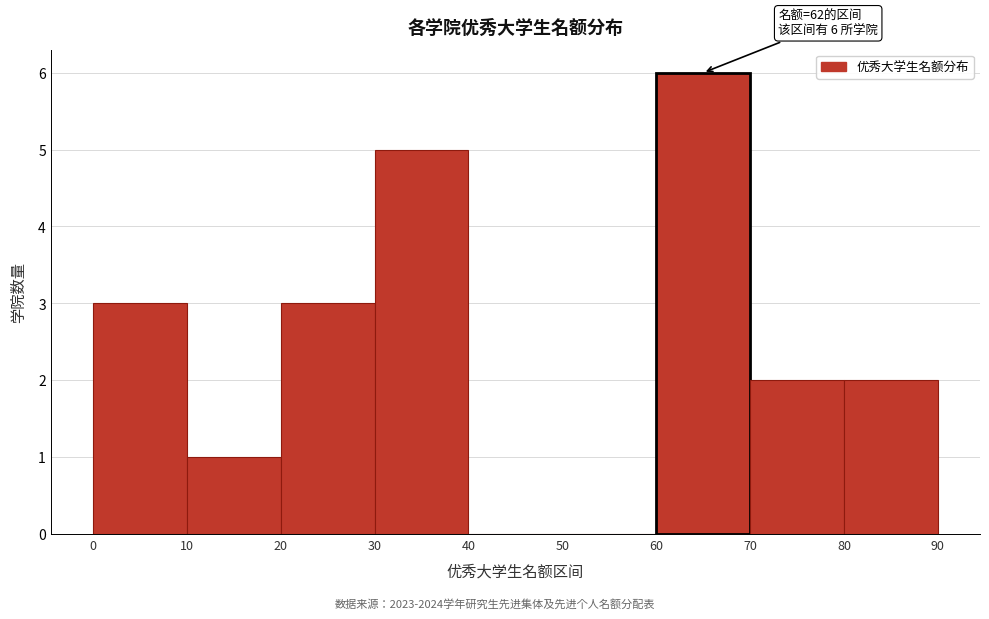

Which range on the x-axis has the tallest bar?

60 to 70